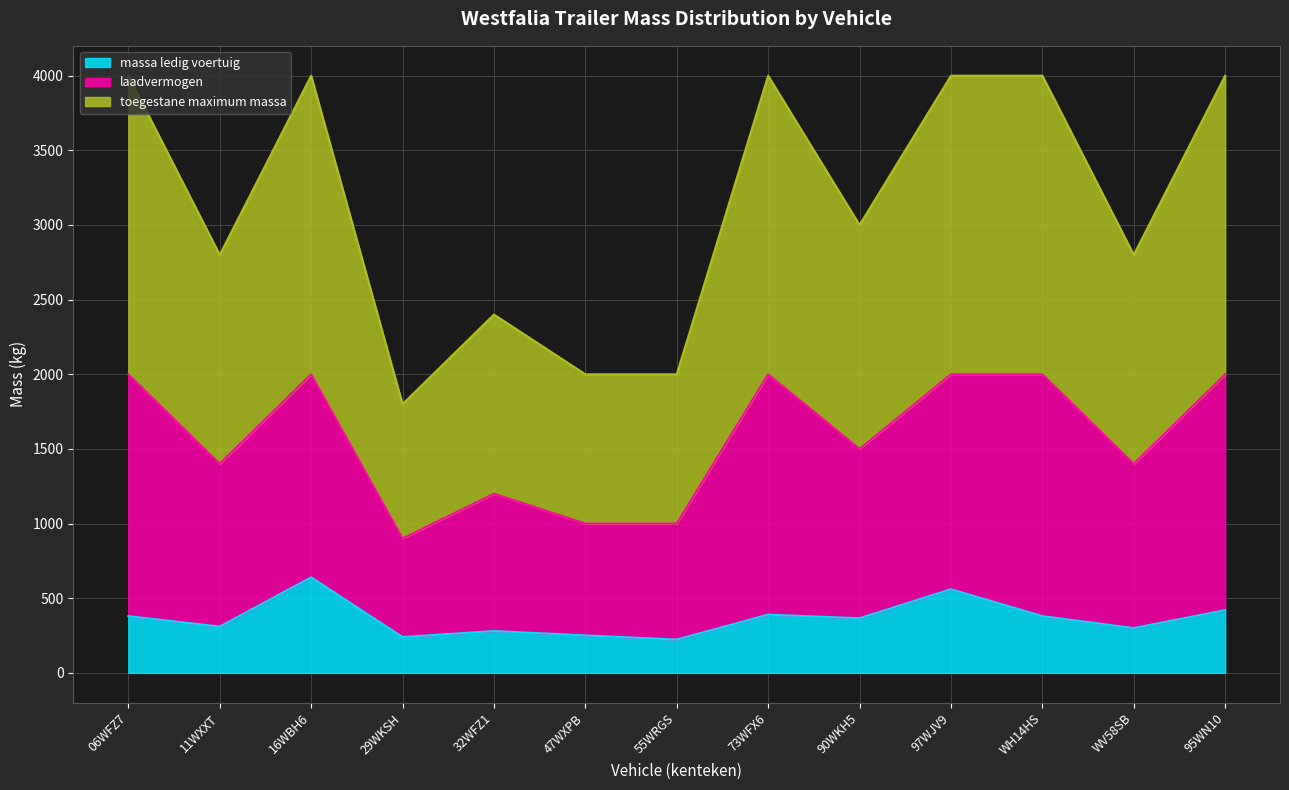

What is the minimum value for toegestane_maximum_massa?

900